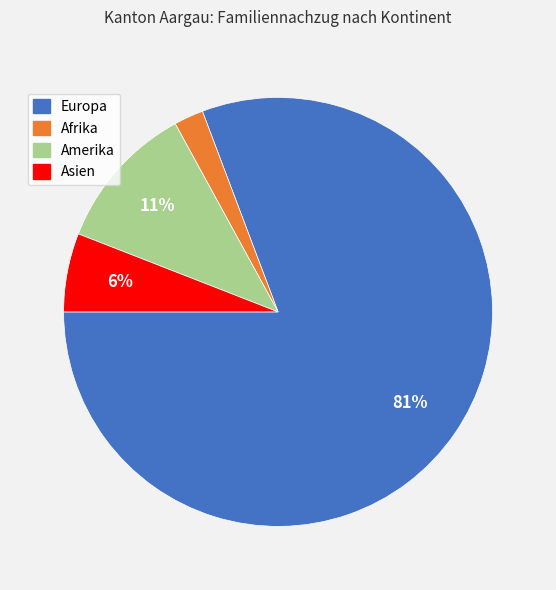

How many segments does this pie chart have?

4